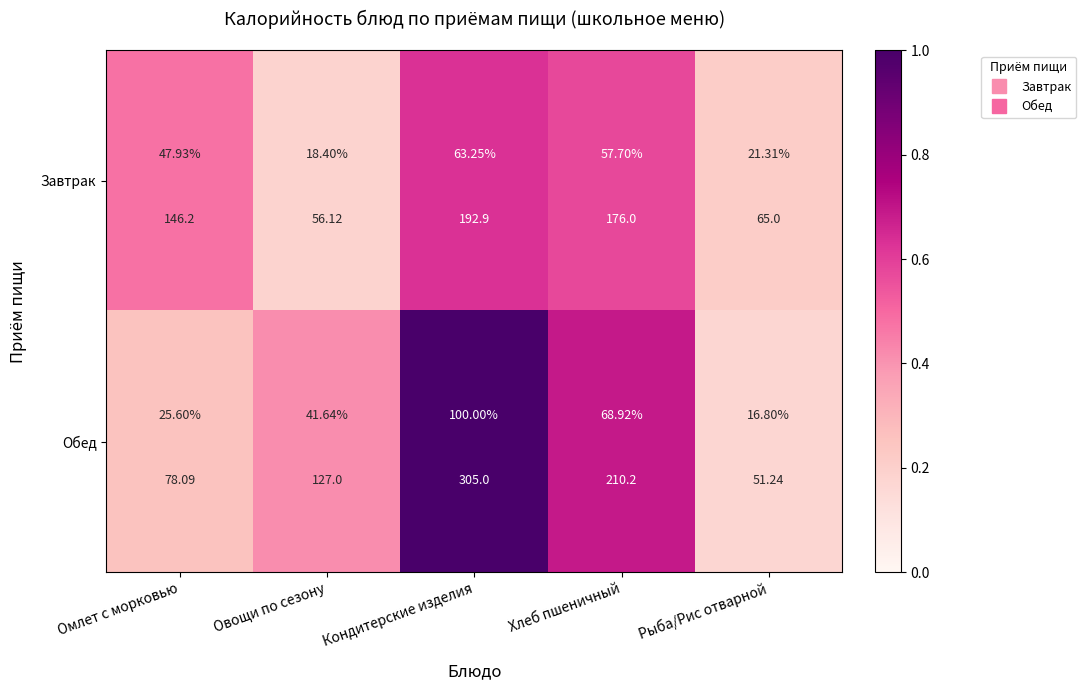

What is the minimum value for Завтрак?

0.2